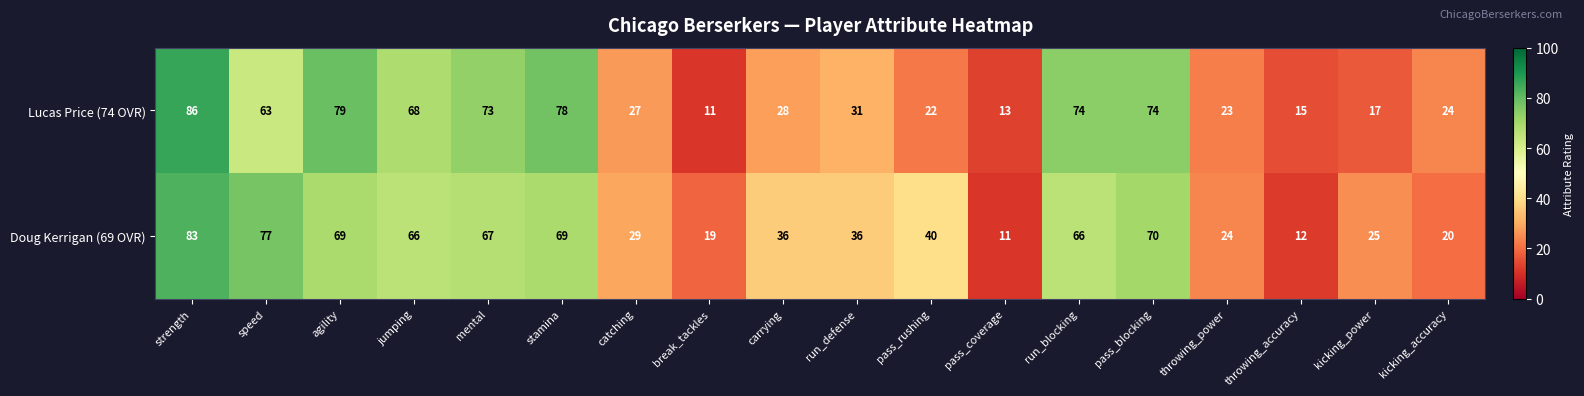

What is the minimum value shown in the chart?

11